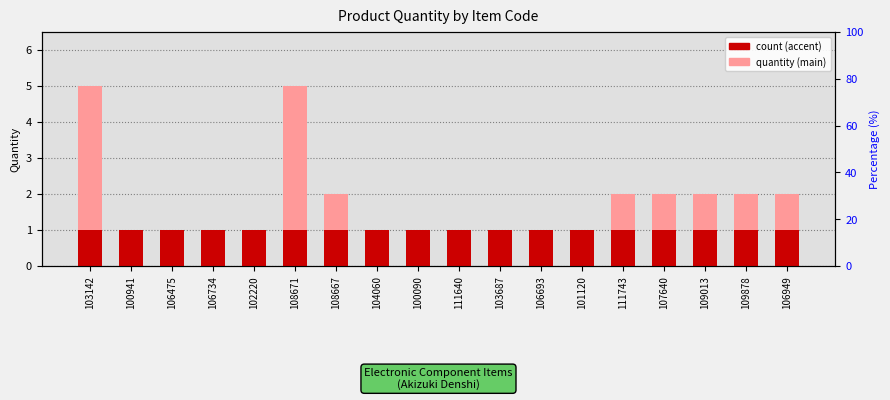

What is the approximate value of quantity (main) at 111743?

2